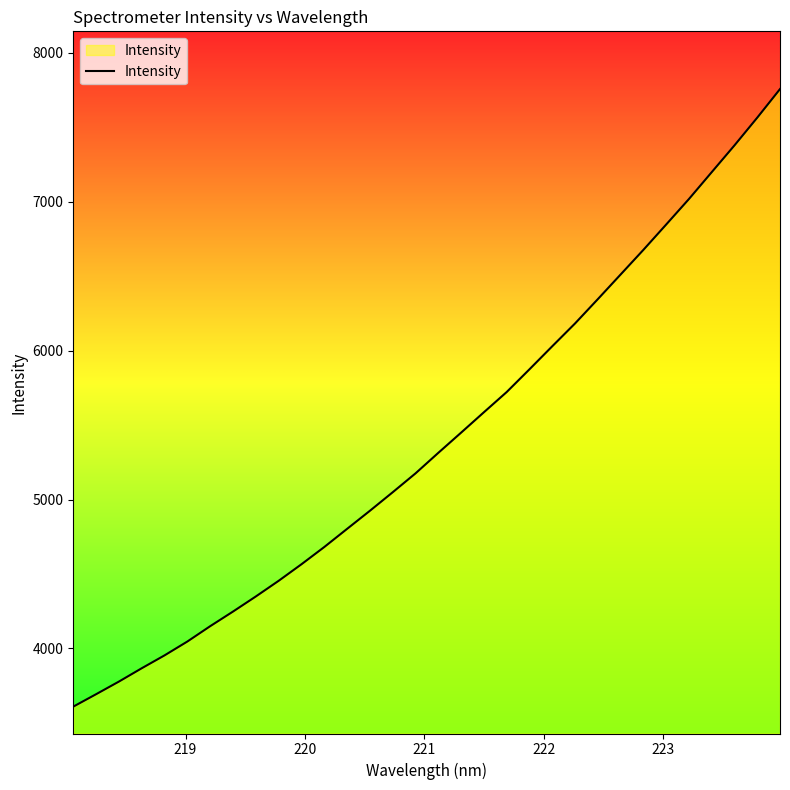

Reading left to right, transcribe all the data shown in this chart.

3609.3	3692.8	3777.6	3867.2	3953.7	4046.8	4149.8	4248.0	4349.3	4454.5	4565.6	4681.4	4803.3	4924.8	5049.2	5175.9	5313.9	5449.5	5586.6	5722.4	5875.1	6029.9	6183.1	6346.3	6511.8	6677.3	6847.6	7019.0	7199.3	7379.3	7565.5	7757.6